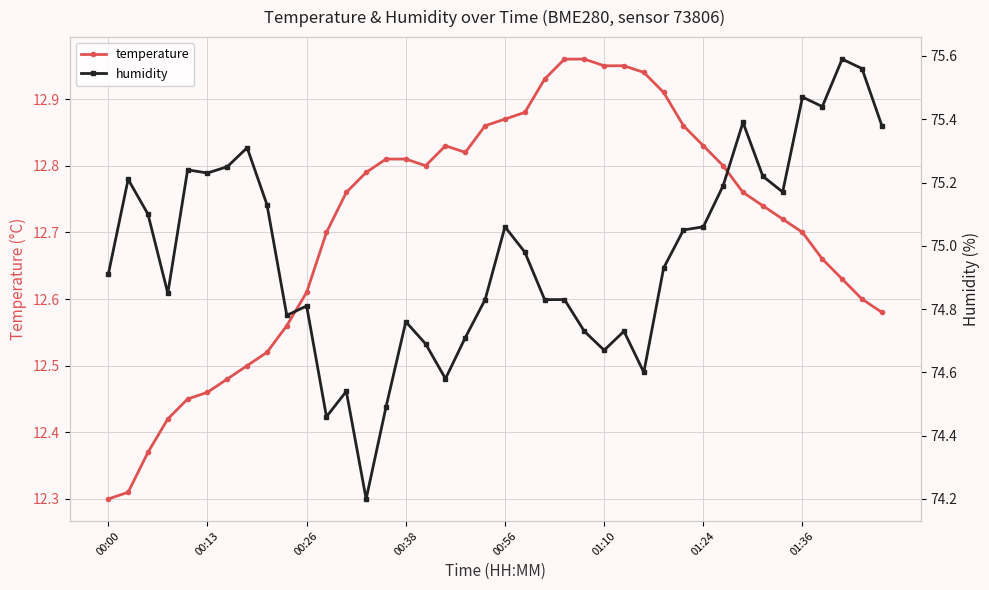

True or false: humidity has a value of 75.1 at 01:24.

True